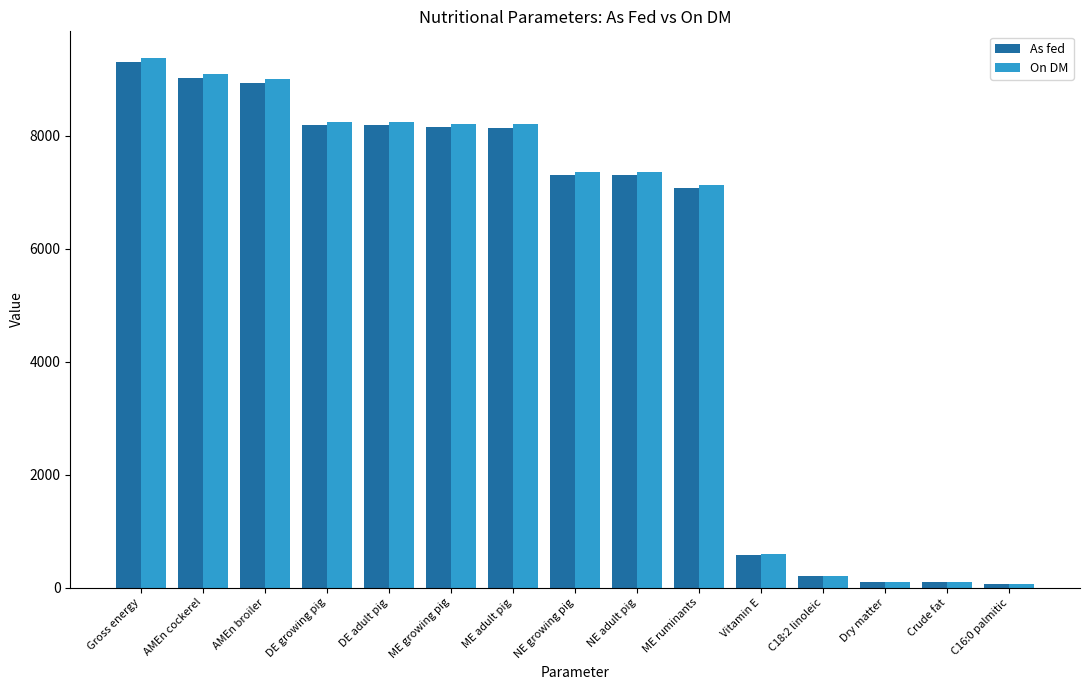

What is the difference between the second highest and minimum values in the On DM series?

9035.9